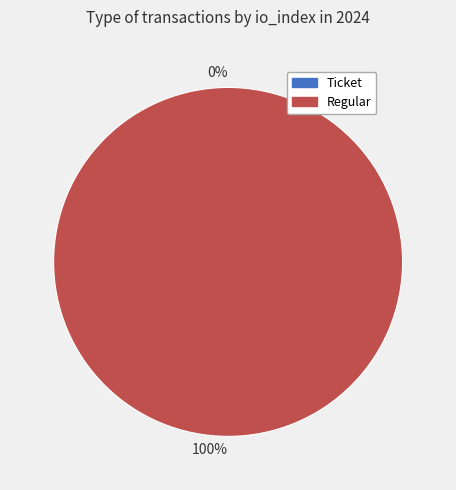

Is the sum of Regular (index 15) and Ticket (index 0) greater than half?

Yes